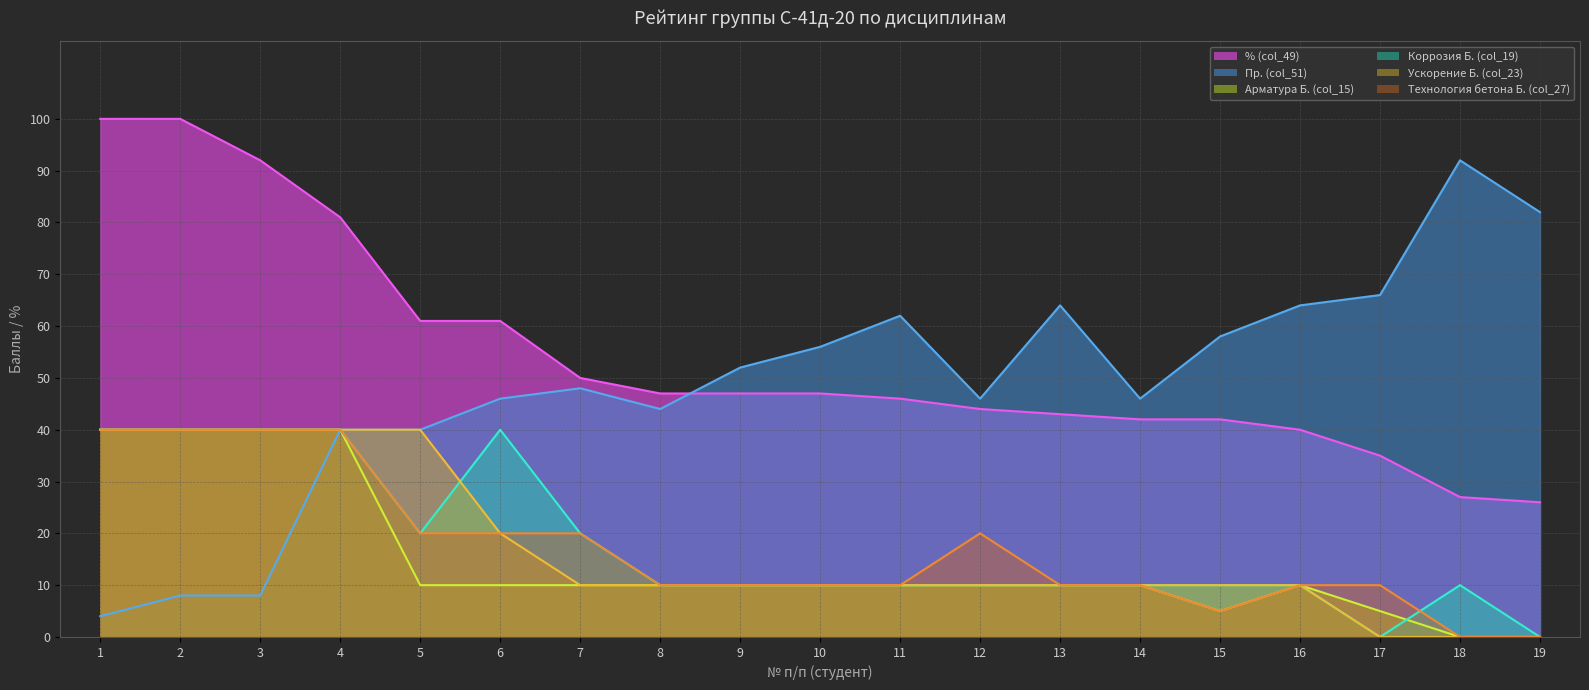

True or false: Ускорение Б. (col_23) and Арматура Б. (col_15) cross at least once.

False